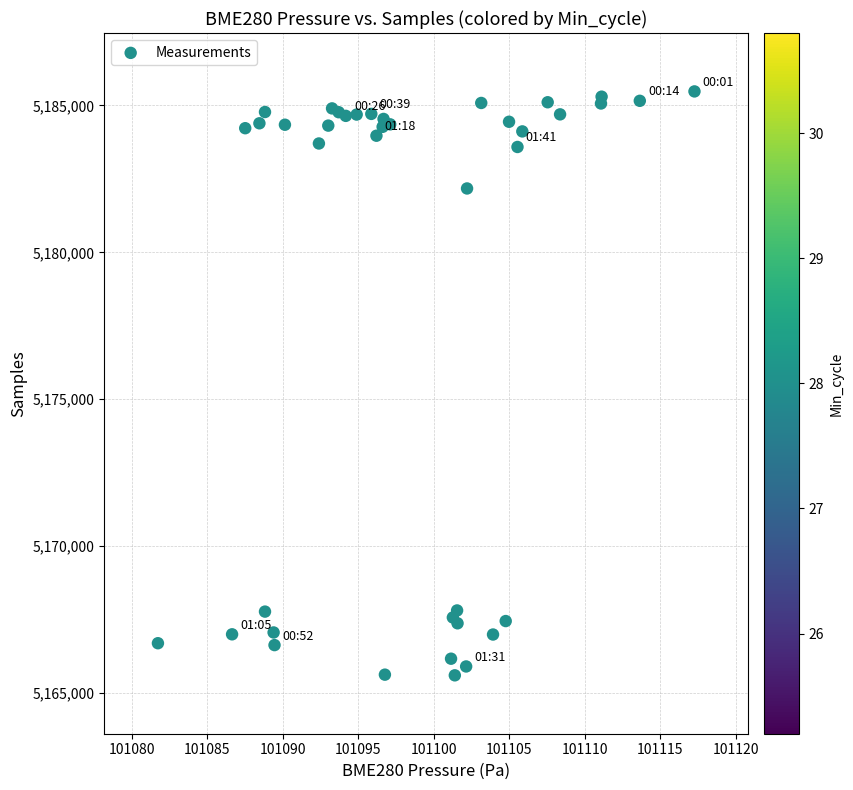

What Y value in the scatter plot is closest to 5175541?

5182175